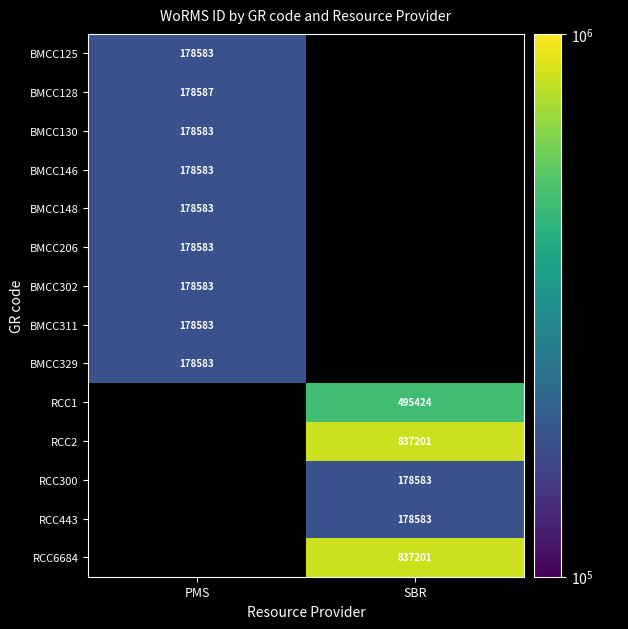

The value of RCC443 at SBR is 98255.4. True or false?

False